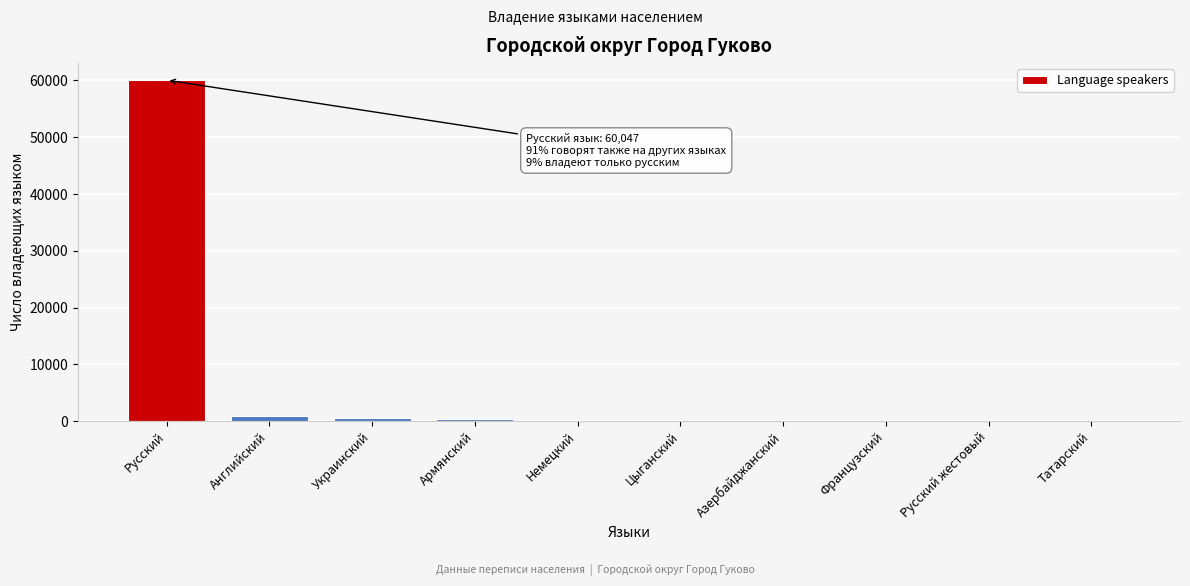

What is the sum of all values?

62375